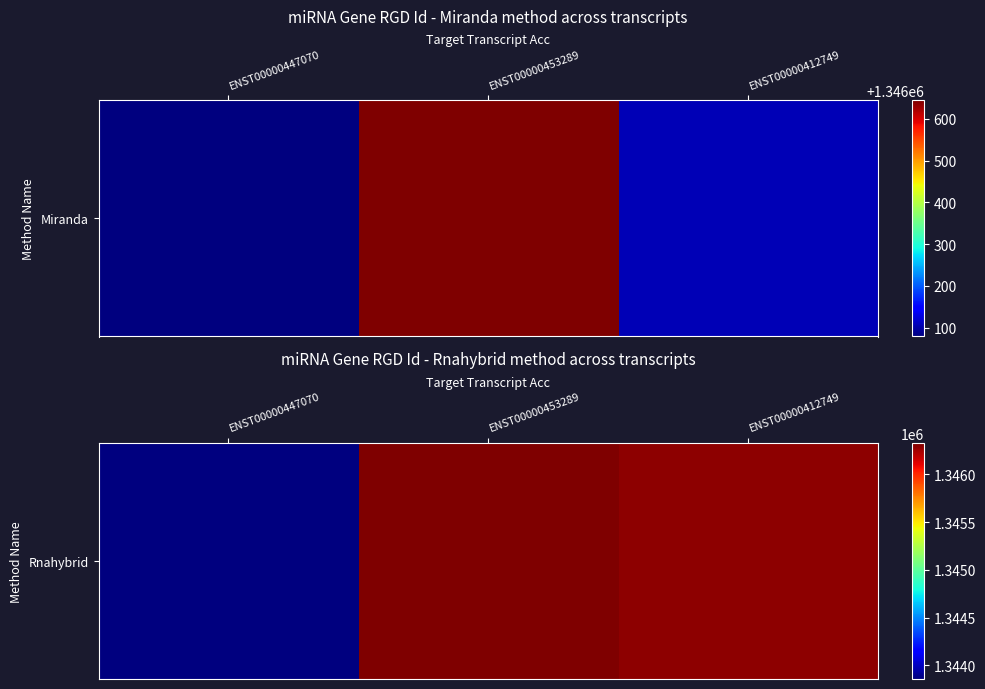

The chart shows a value of 1343857.0 at ENST00000447070. True or false?

True